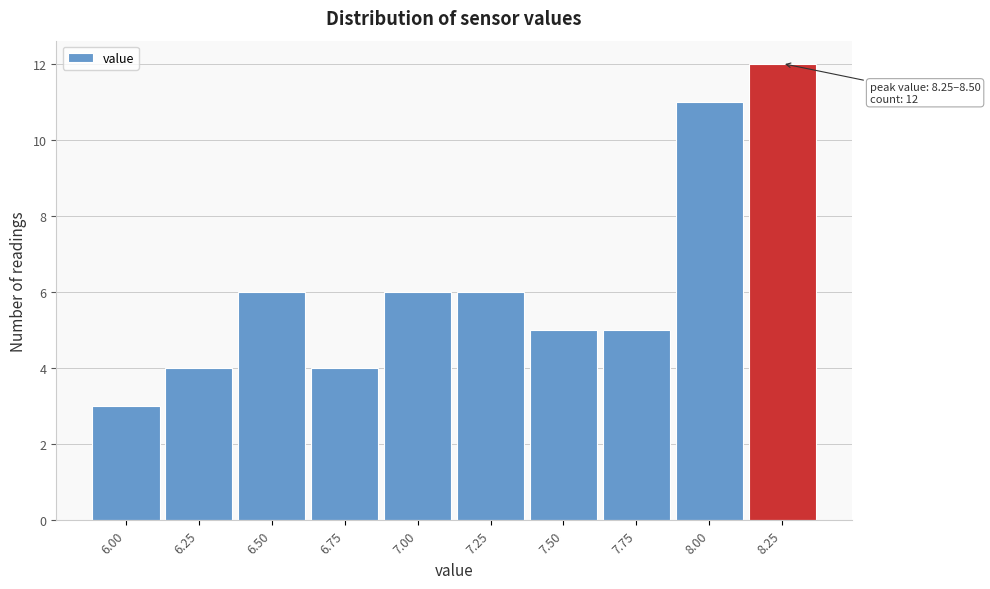

Reading right to left, extract all data points from this chart.

12	11	5	5	6	6	4	6	4	3